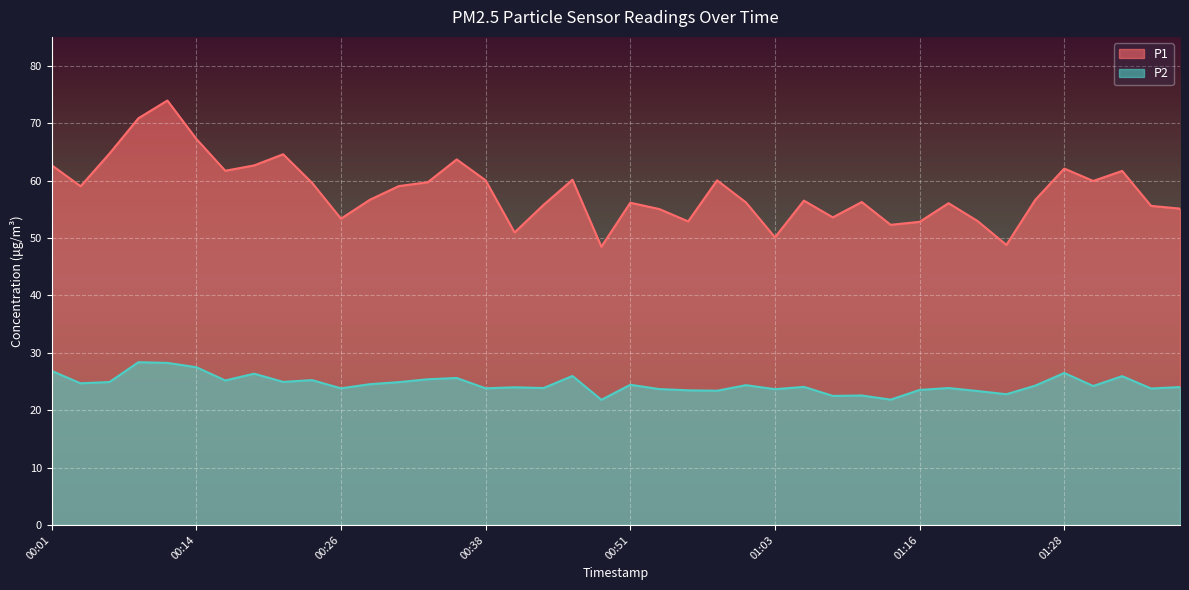

How many data points in P2 are above 24?

23